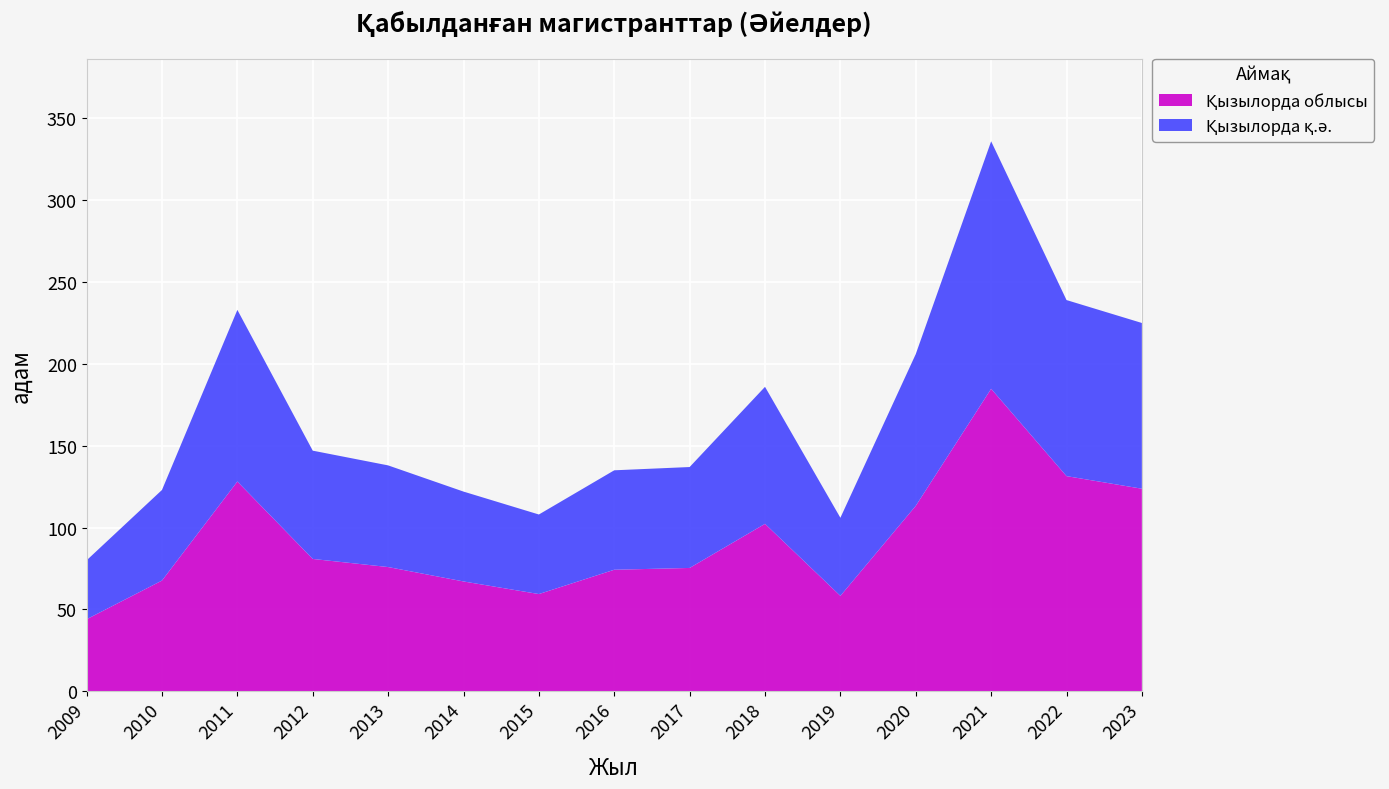

At which category is the sum across all series the highest?

2021